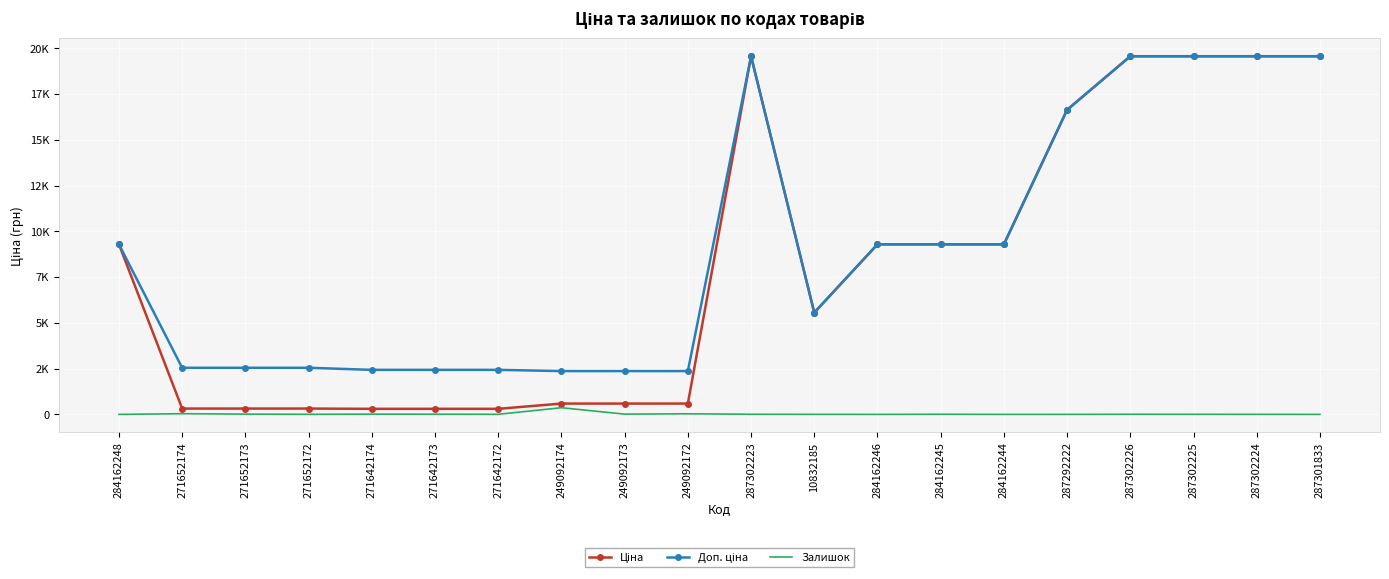

Is it true that Доп. ціна equals 19564.9 at 287302223?

True